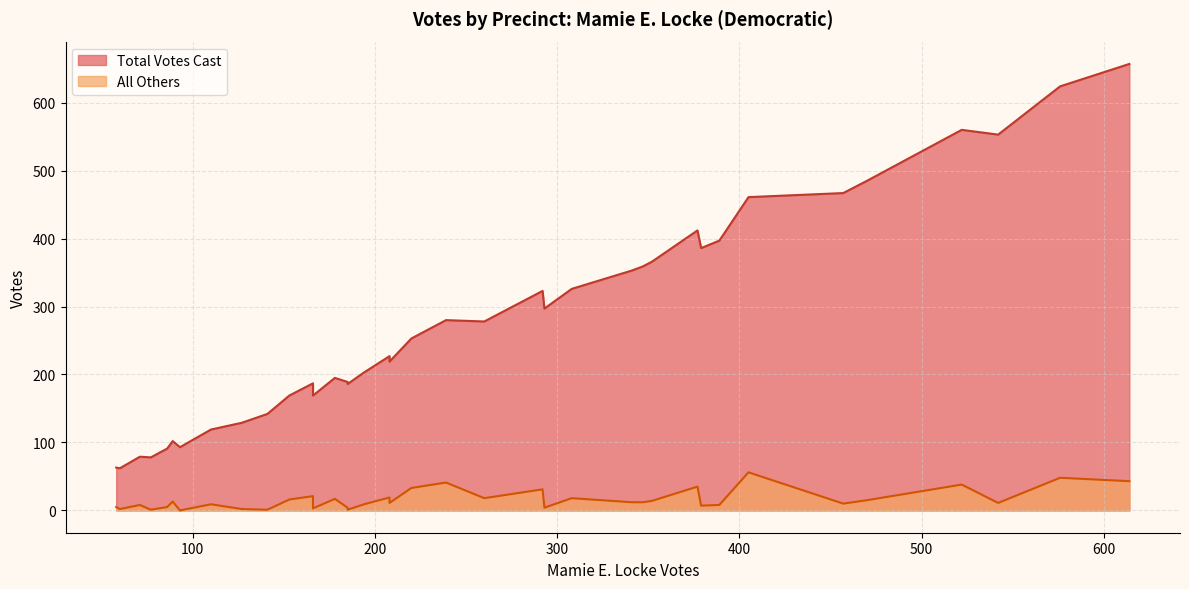

True or false: All Others and Total Votes Cast intersect in this chart.

False